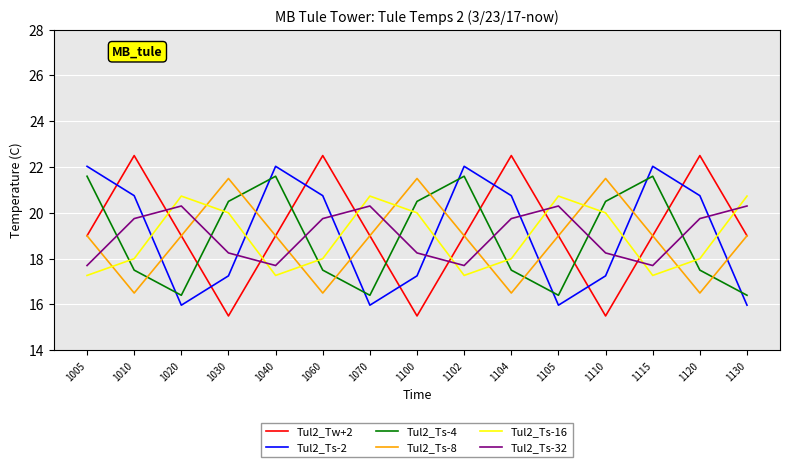

Where is the first local maximum for Tul2_Ts-16?

1020